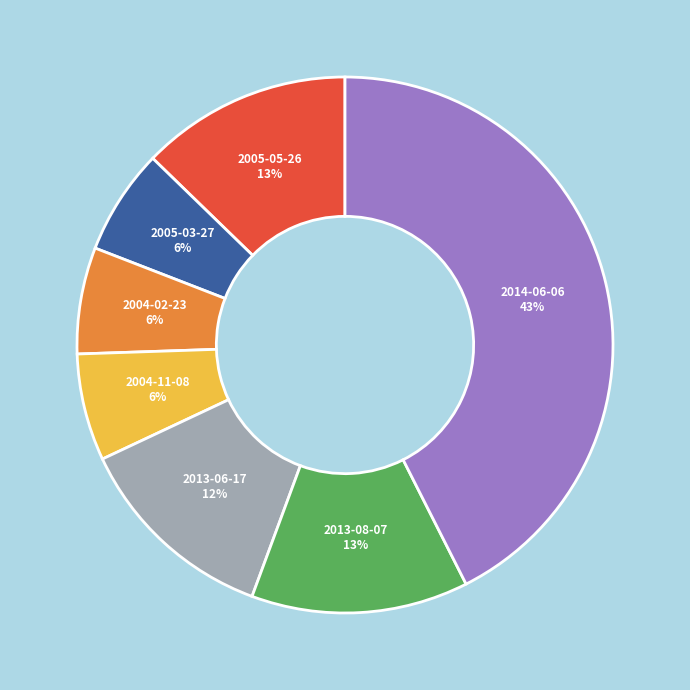

Does any single category account for the majority?

No